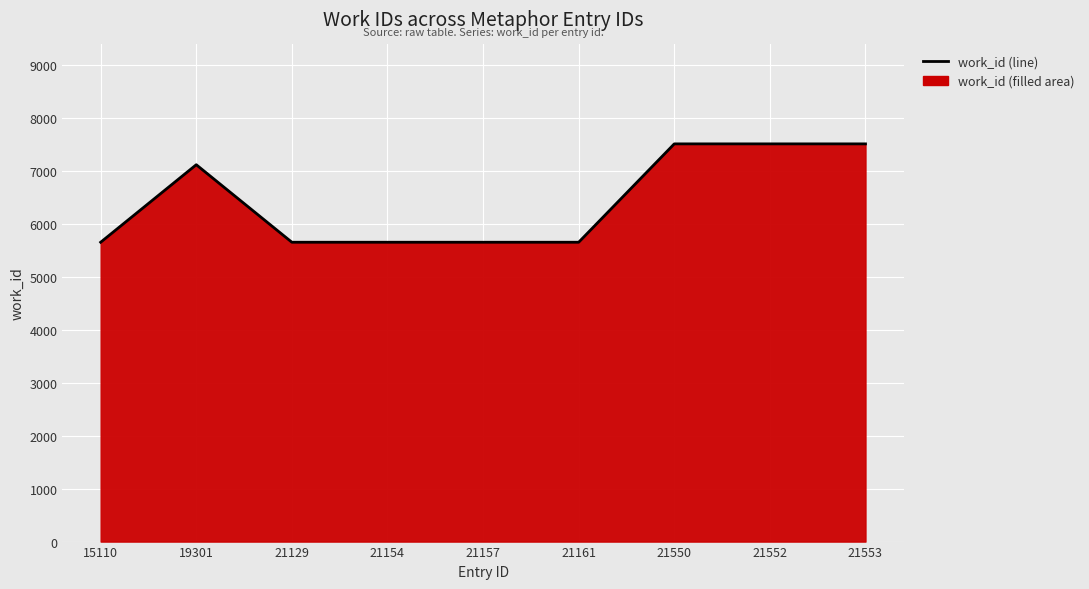

The chart shows a value of 4110 at 21550. True or false?

False